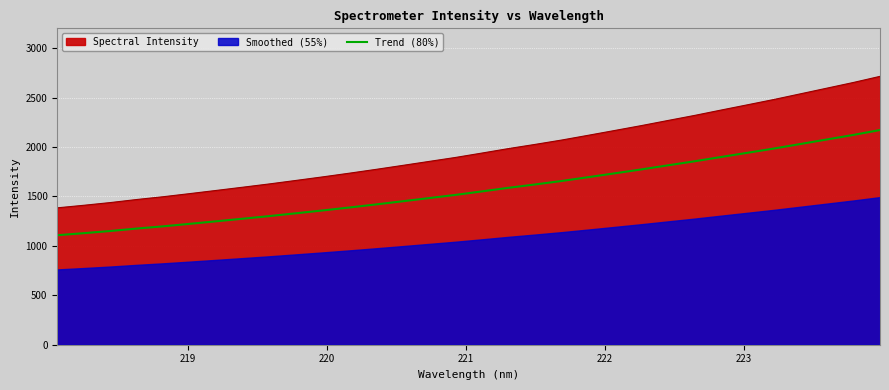

What is the highest value of the Trend (80%) series?

2172.0